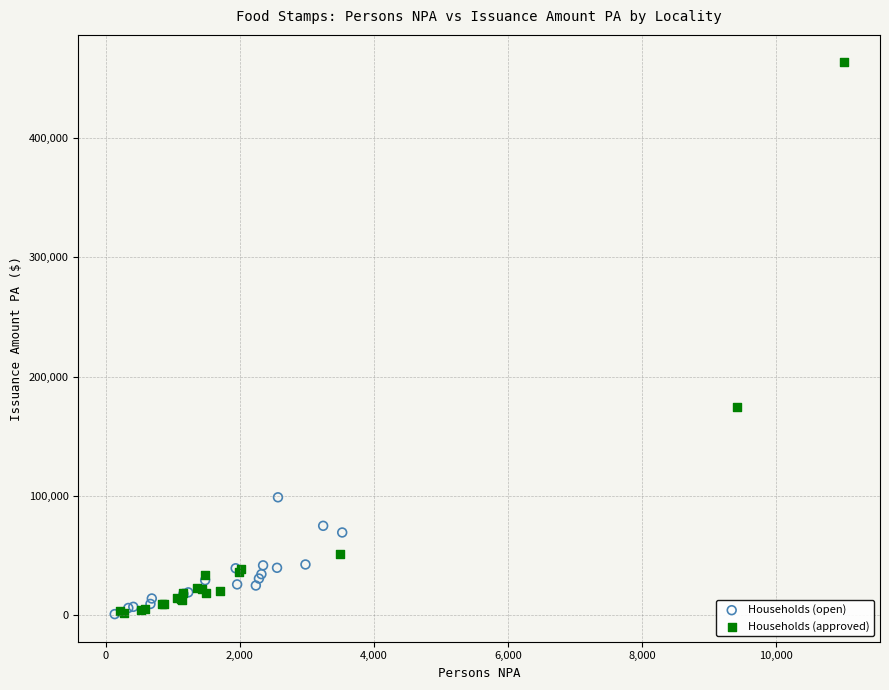

Which series contains the highest Y value?

Households (approved)